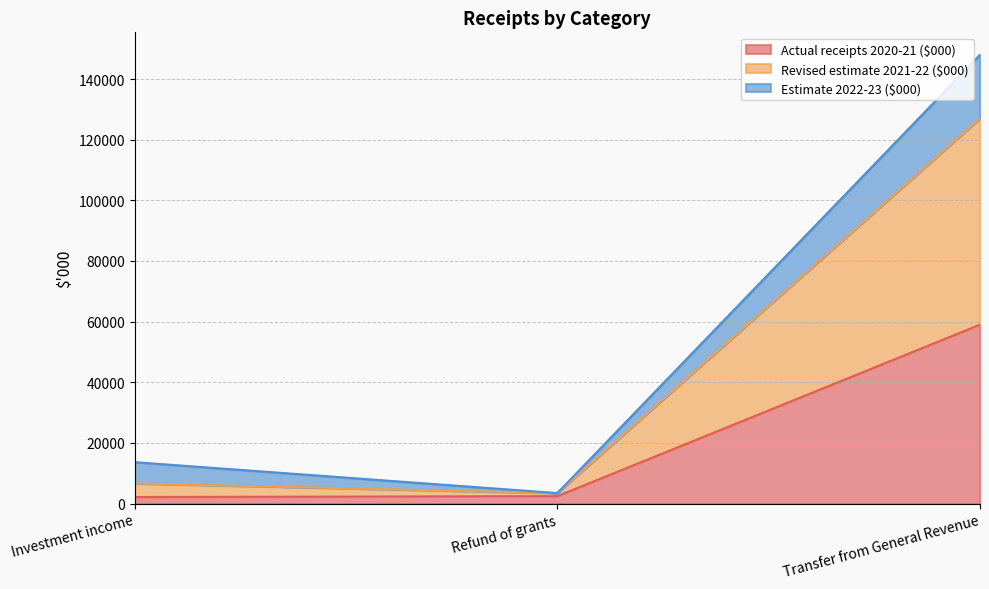

The value of Actual receipts 2020-21 ($000) at Transfer from General Revenue is 59000. True or false?

True